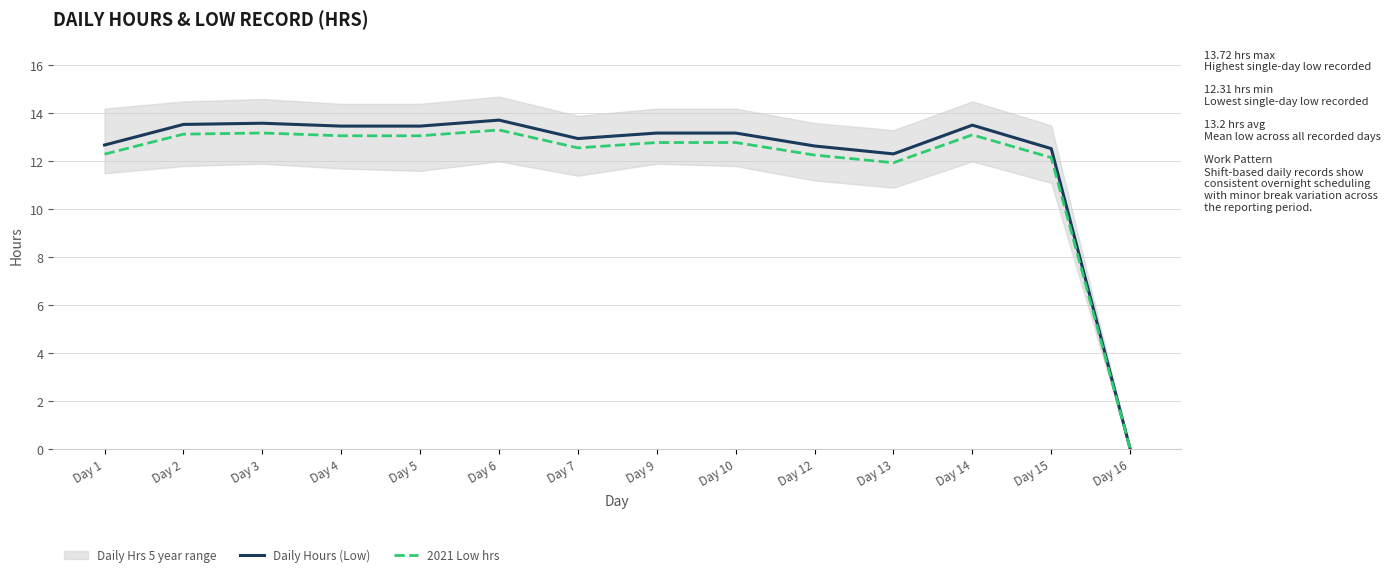

In 2021 Low hrs, how many points are higher than both neighbors (excluding endpoints)?

3